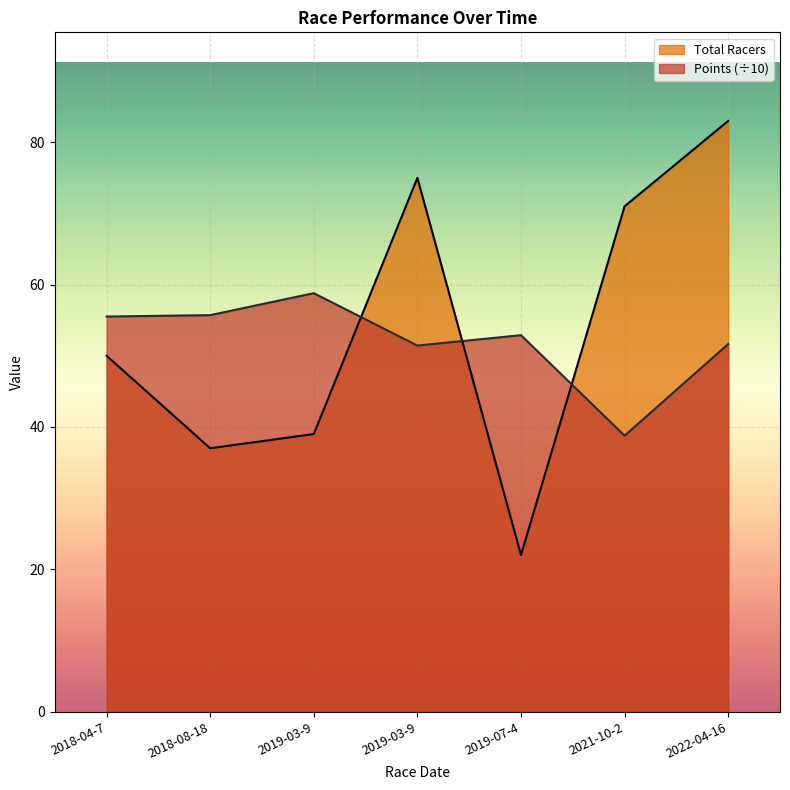

Which has a higher value, 2018-08-18 or 2019-03-9?

2019-03-9